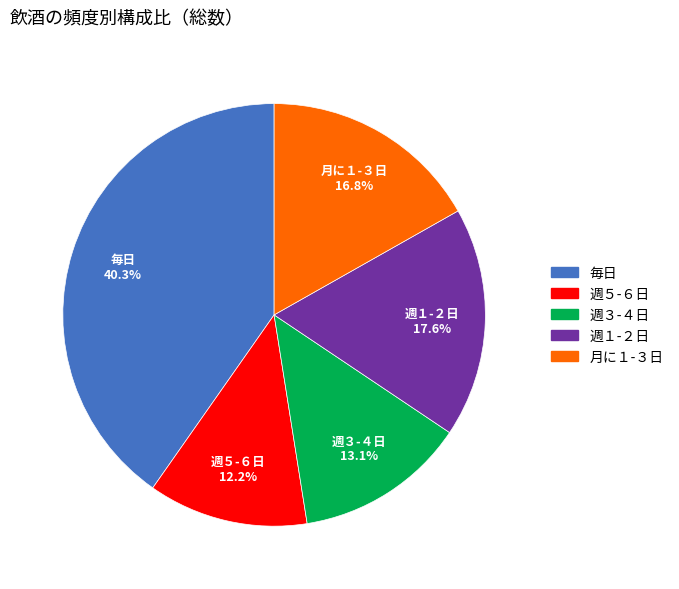

Approximately how many times larger is the value at 月に１-３日 compared to 毎日?

0.4